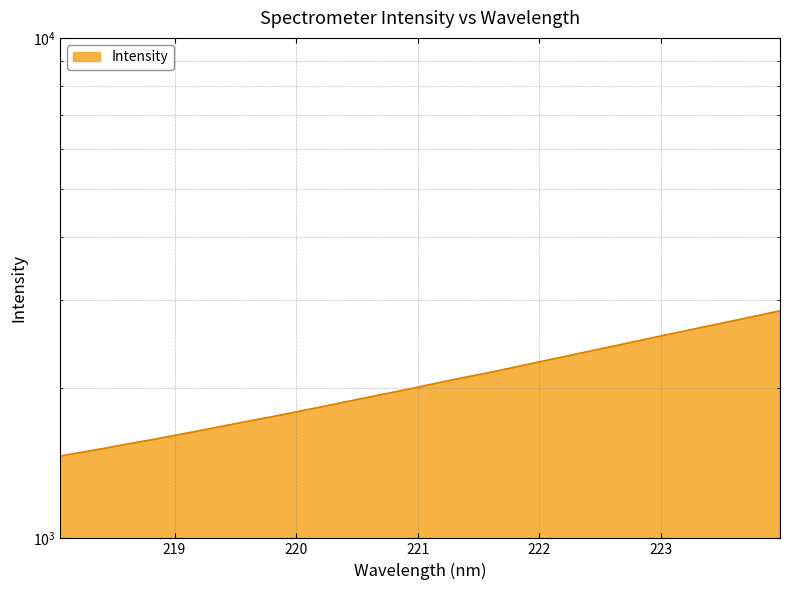

Reading left to right, list all the values displayed in this chart.

1460.4	1487.6	1516.1	1546.6	1576.0	1608.1	1641.5	1675.9	1711.4	1746.0	1783.3	1821.8	1862.5	1903.1	1944.6	1987.0	2032.8	2079.5	2123.3	2169.7	2220.4	2271.7	2323.4	2377.2	2431.1	2488.1	2545.1	2602.0	2662.0	2722.0	2783.8	2848.3